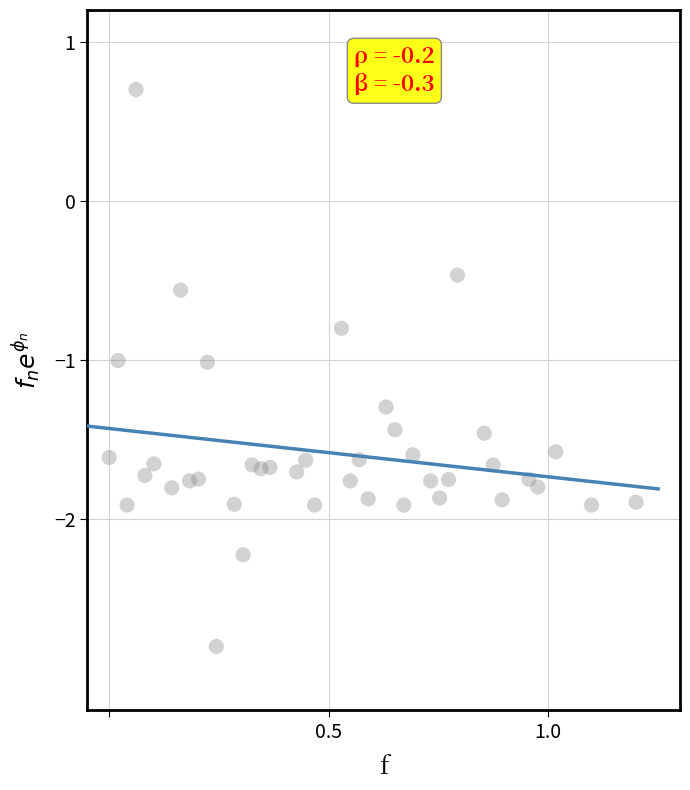

What is the range of Y values (max minus min)?

3.5